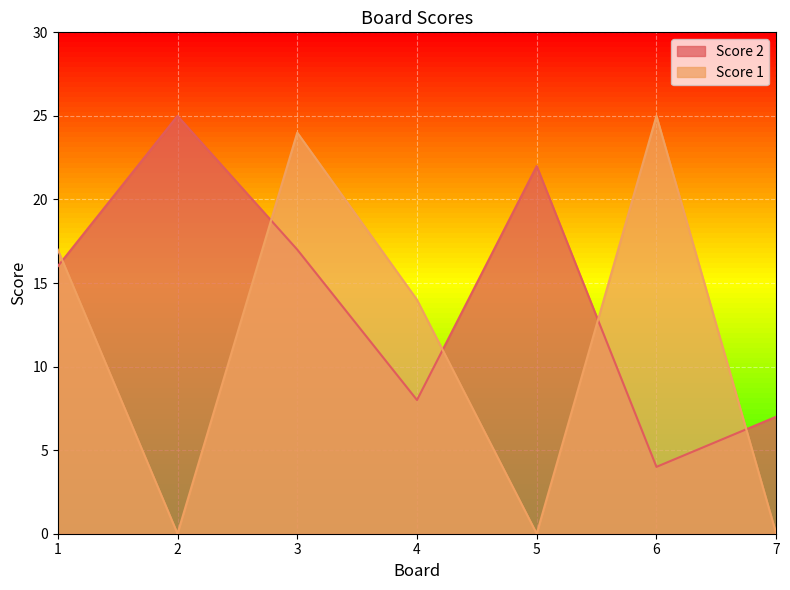

Reading right to left, transcribe all the data shown in this chart.

Score 2: 7	4	22	8	17	25	16
Score 1: 0	25	0	14	24	0	17